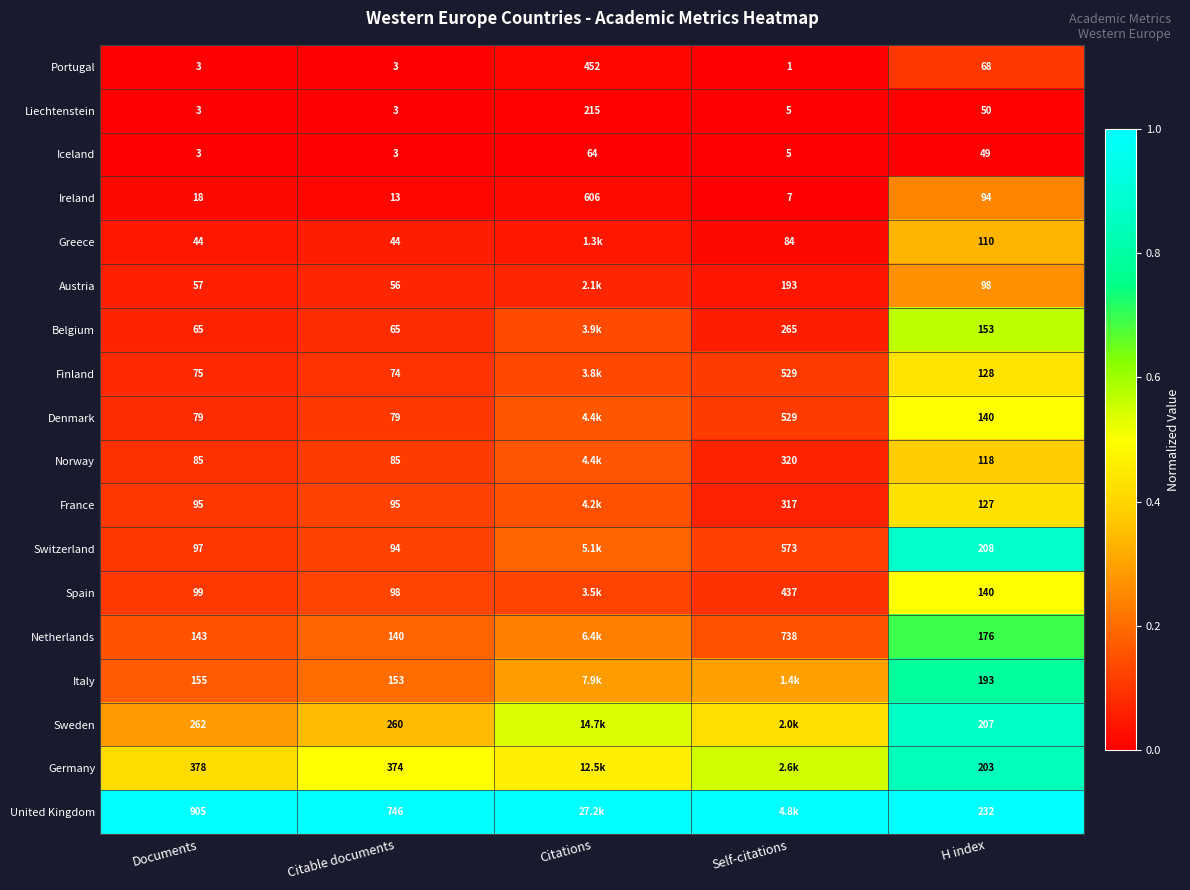

Is the value of Austria at H index greater than the value of Greece at H index?

No